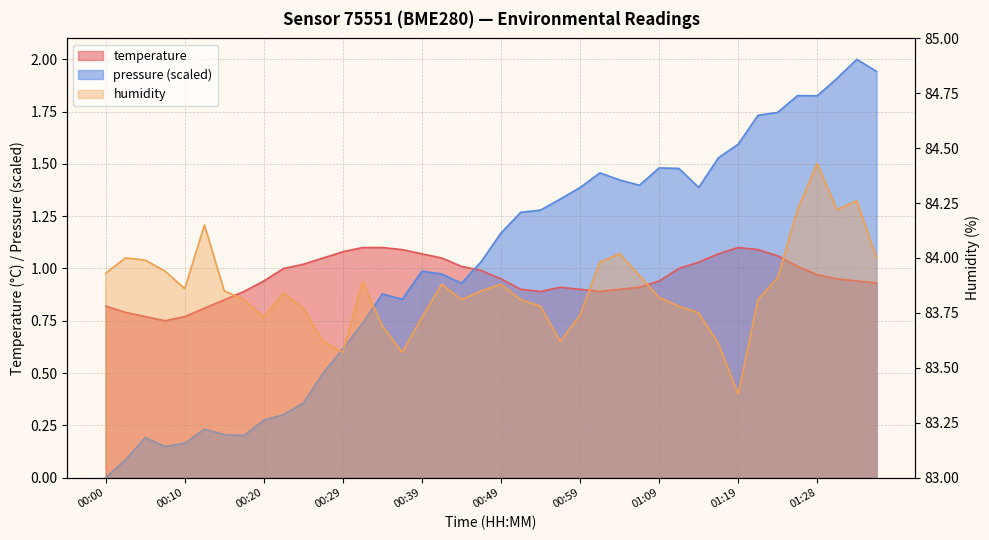

Which has a higher value, 00:52 or 01:21?

01:21